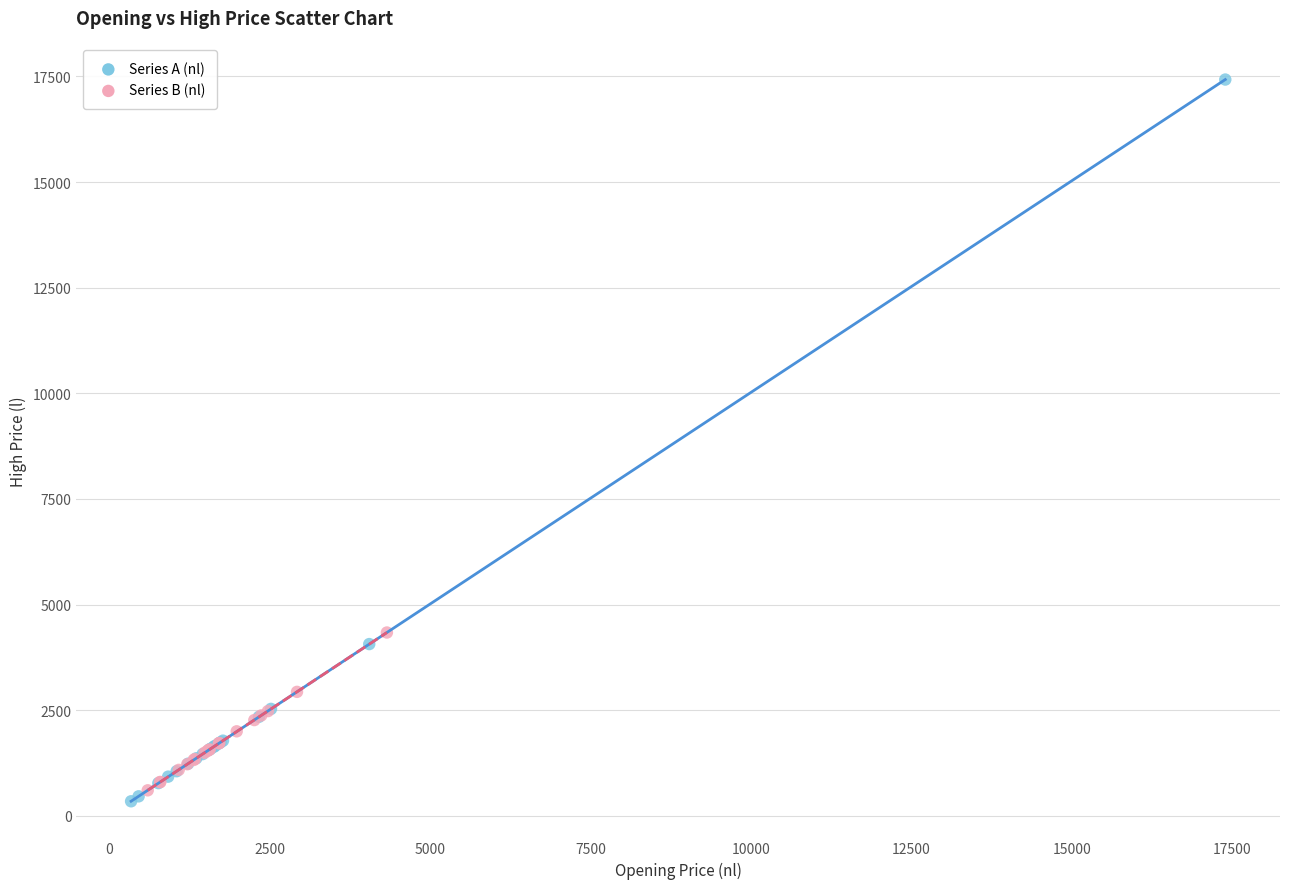

What are all the series names shown in the legend?

Series A (nl), Series B (nl)